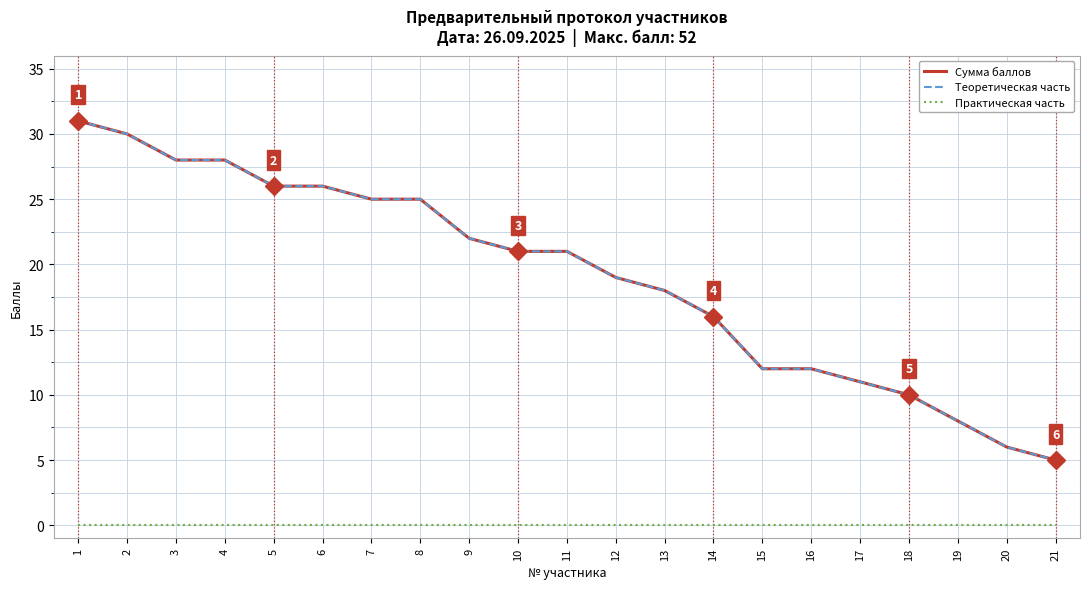

At which category is the sum across all series the highest?

1